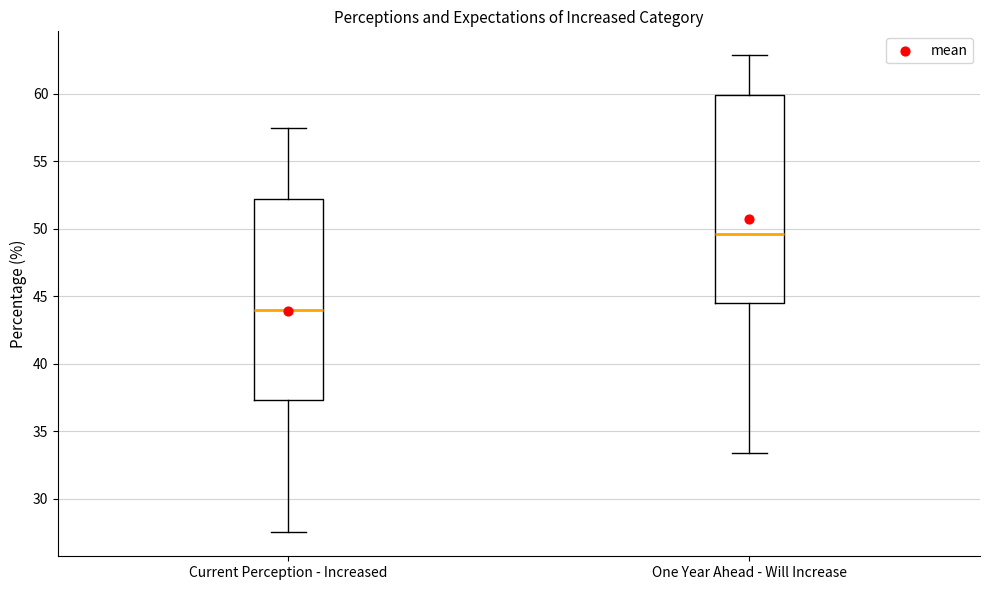

Where is the upper edge of the box for One Year Ahead - Will Increase on the y-axis? The values are not printed on the chart, so give them approximately, as read against the axis.

60.0